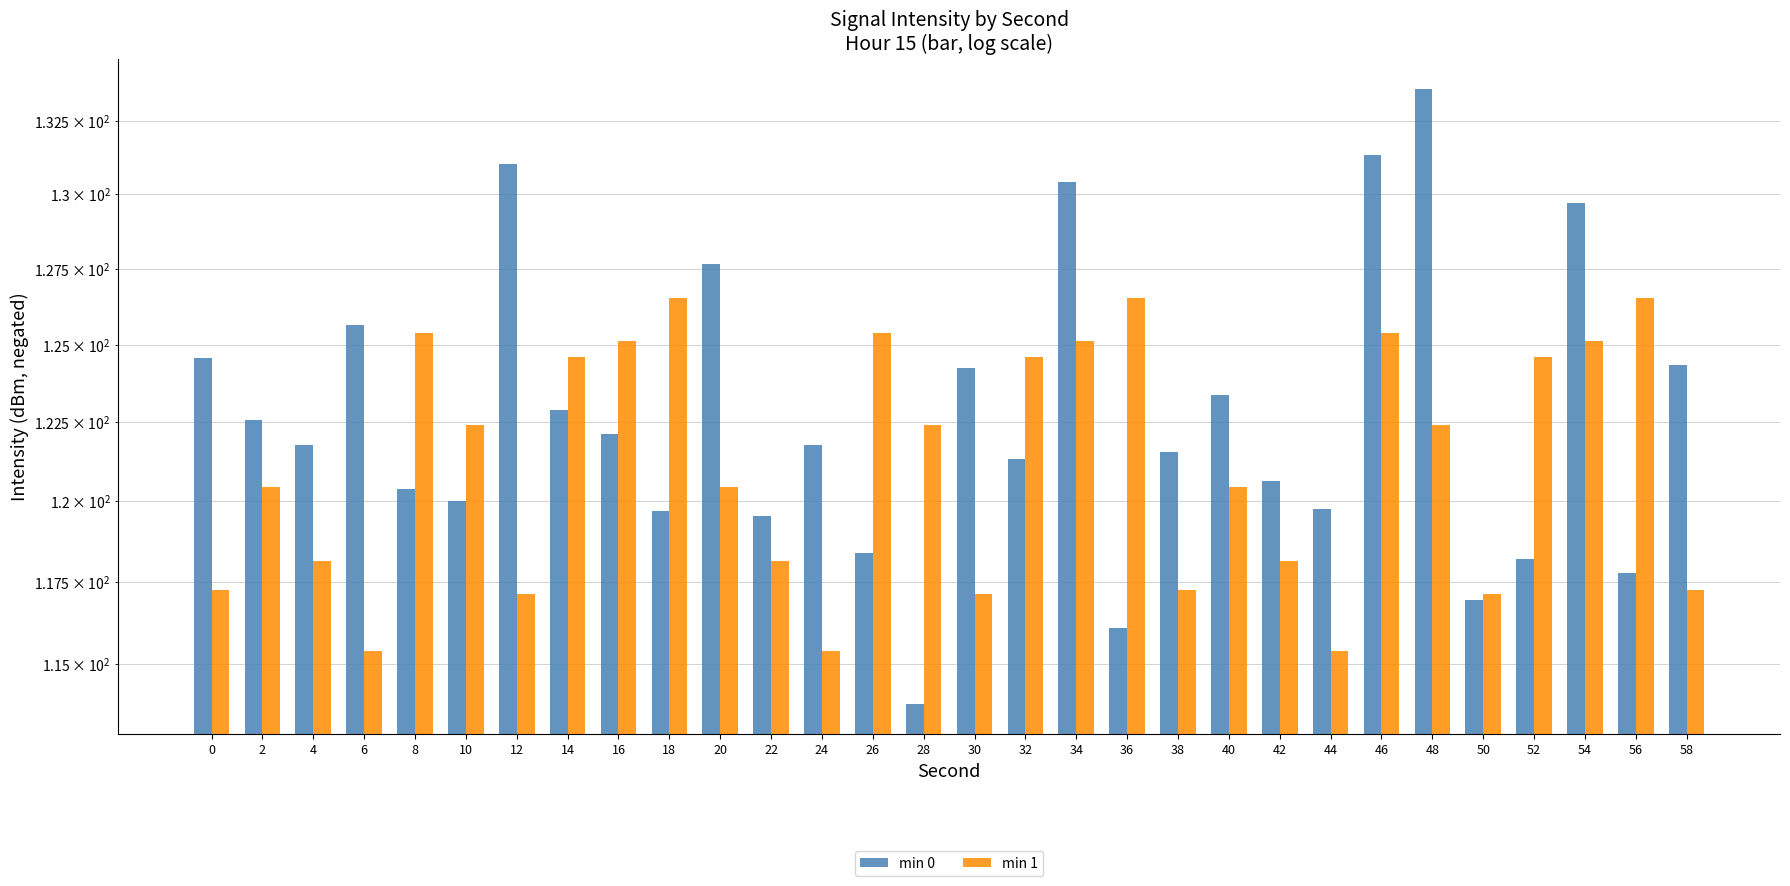

List the series in order of their overall mean, highest first.

min 0, min 1